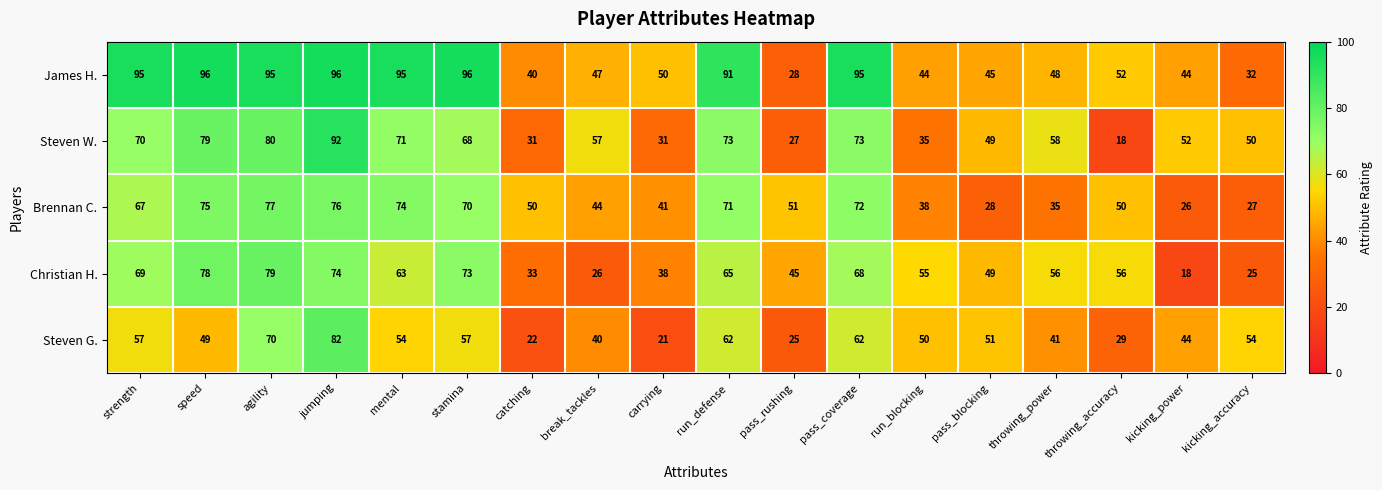

What is the sum of all Christian H. values?

970